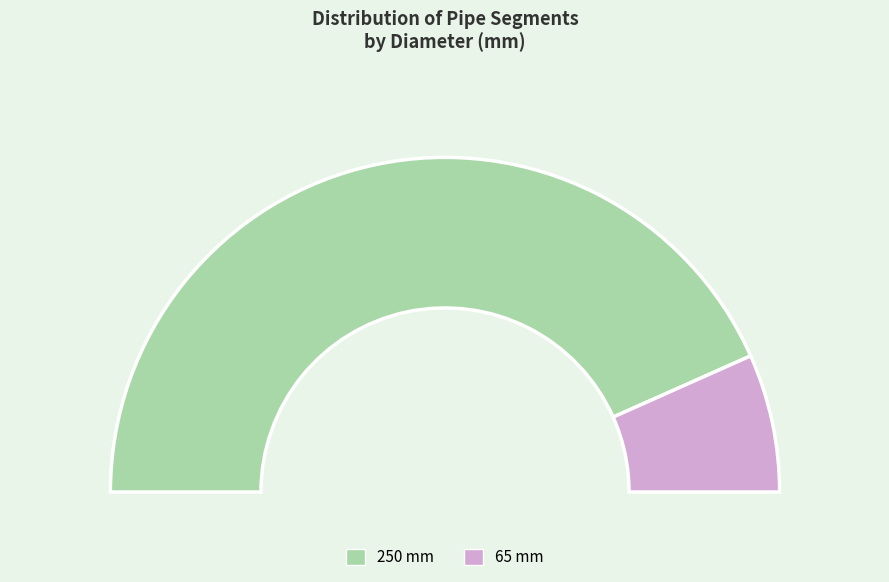

Count the number of slices in the pie.

2